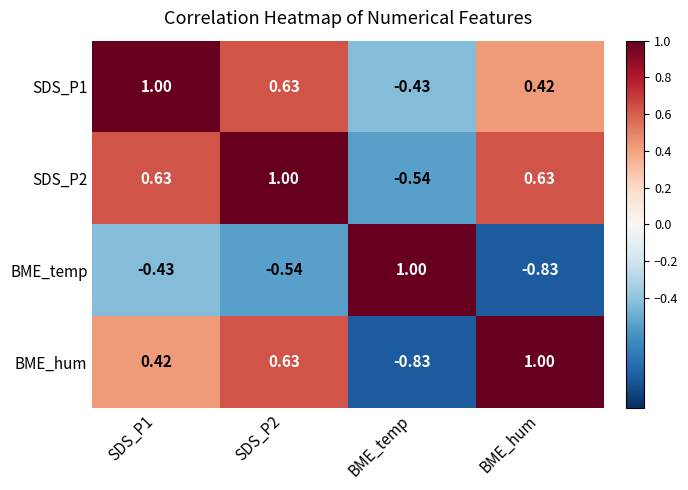

Which category has the lowest value in the SDS_P1 series?

BME_temp